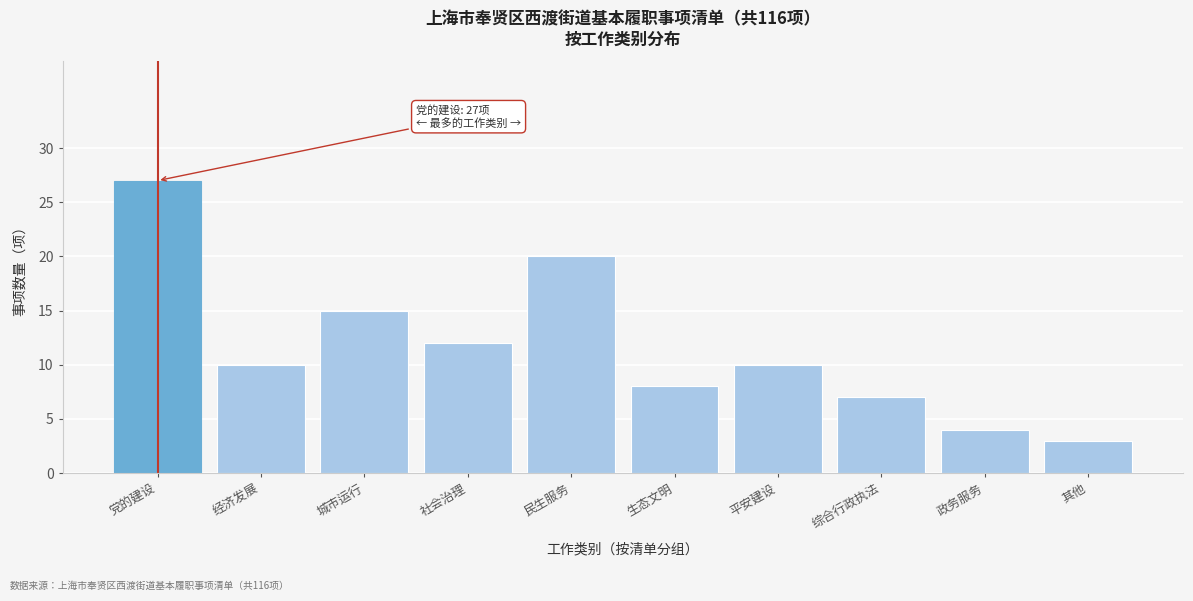

Reading left to right, extract all data points from this chart.

党的建设=27	经济发展=10	城市运行=15	社会治理=12	民生服务=20	生态文明=8	平安建设=10	综合行政执法=7	政务服务=4	其他=3